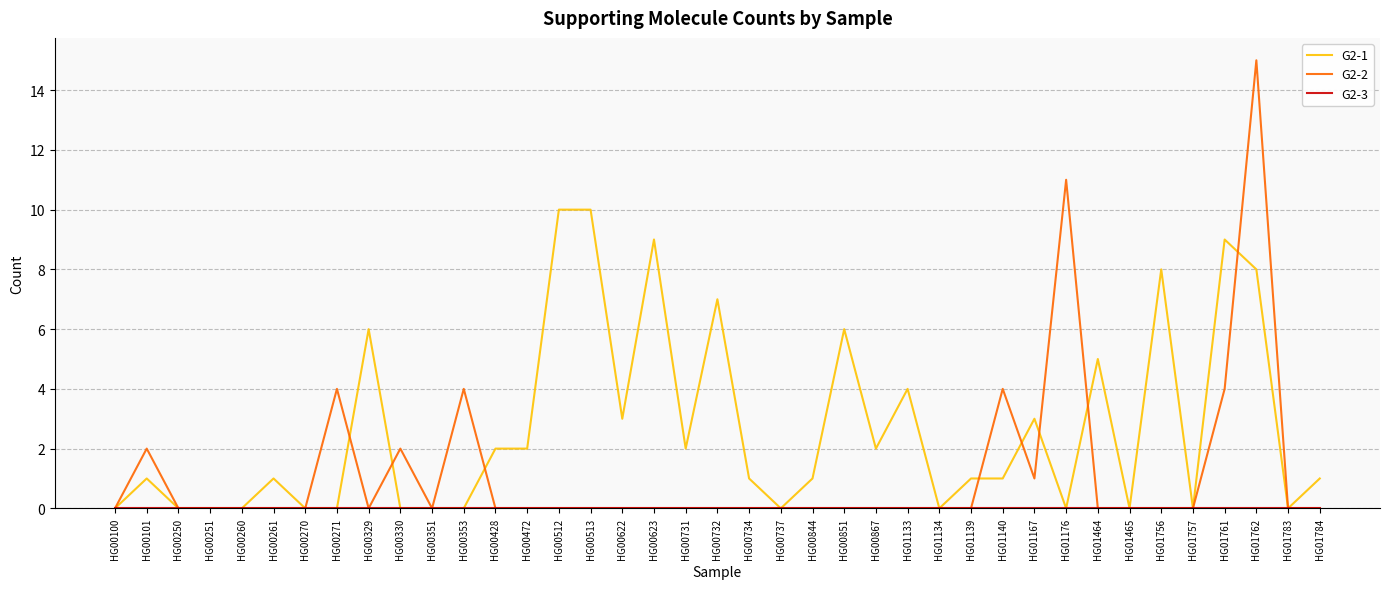

What is the average value of the G2-2 series?

1